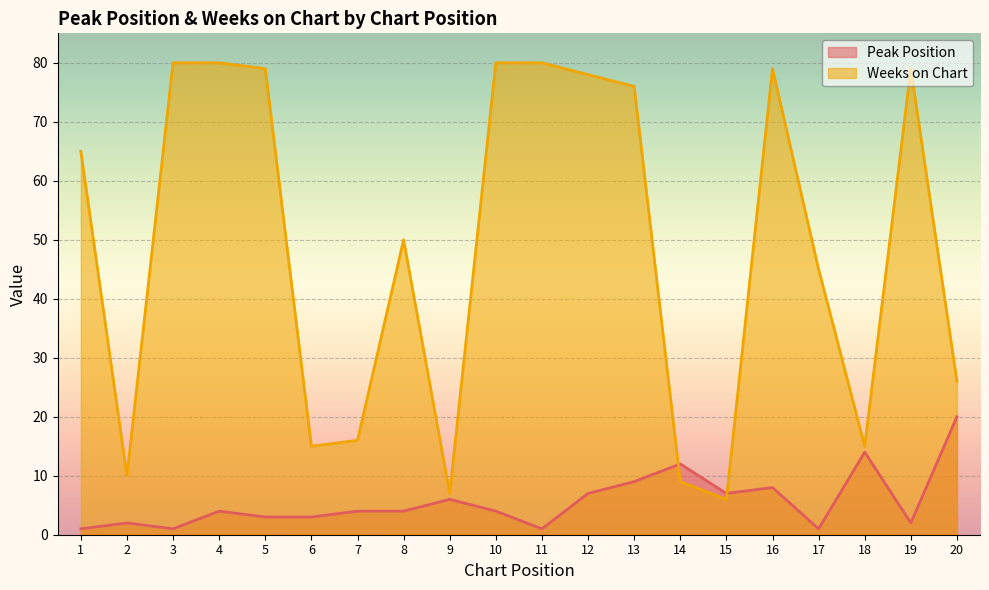

Is it true that Weeks on Chart equals 6 at 15?

True